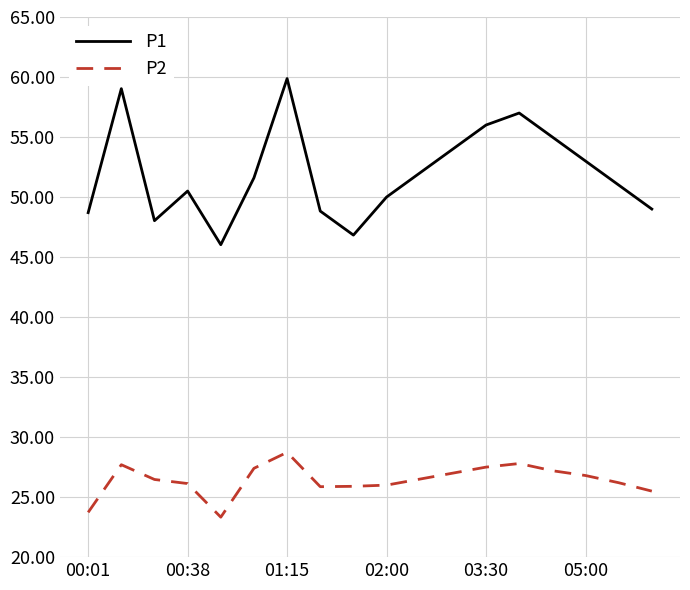

True or false: P2 has more than 1 interior local peaks.

True